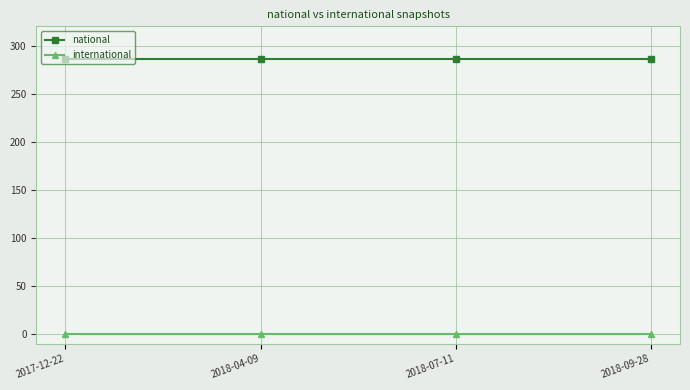

What is the label of the 4th point from the left?

2018-09-28